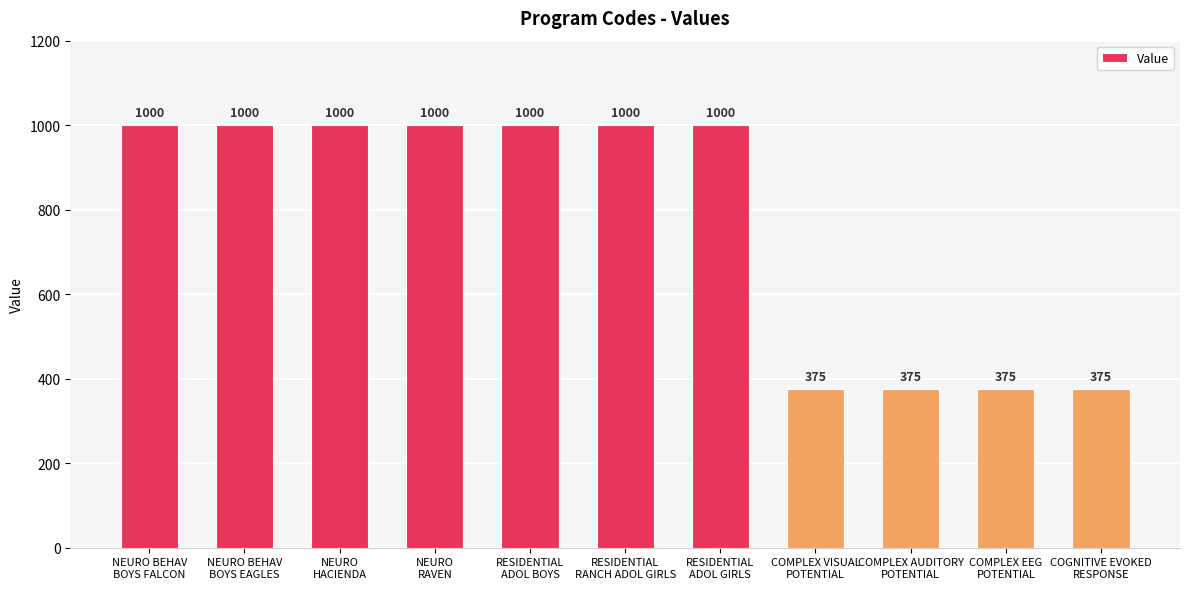

Reading left to right, transcribe all the data shown in this chart.

1000	1000	1000	1000	1000	1000	1000	375	375	375	375